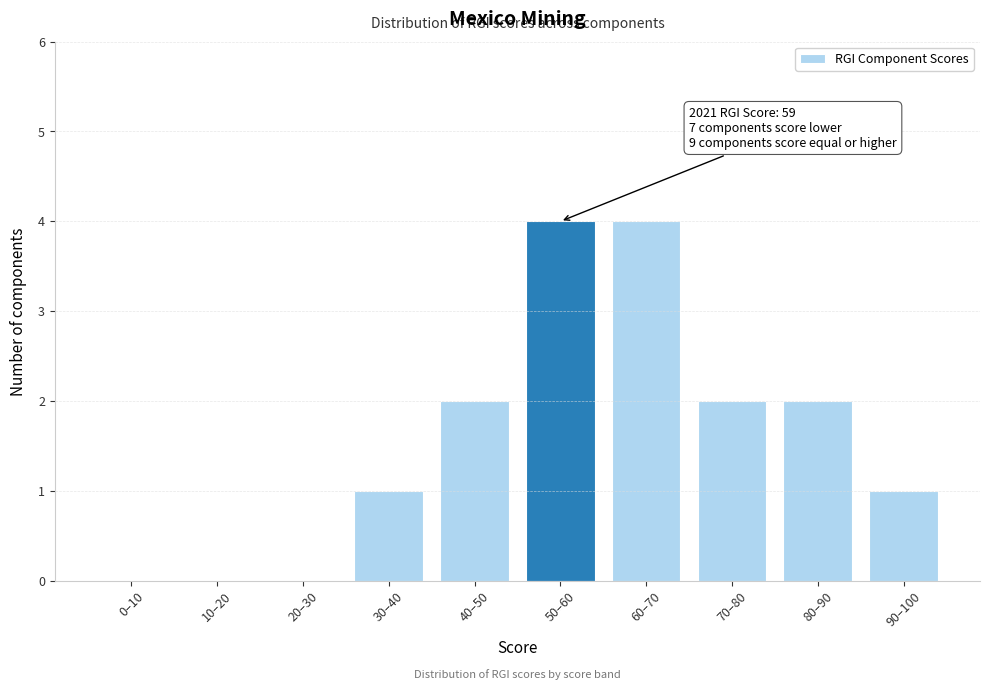

Reading left to right, what are all the values shown in this chart?

0–10=0	10–20=0	20–30=0	30–40=1	40–50=2	50–60=4	60–70=4	70–80=2	80–90=2	90–100=1